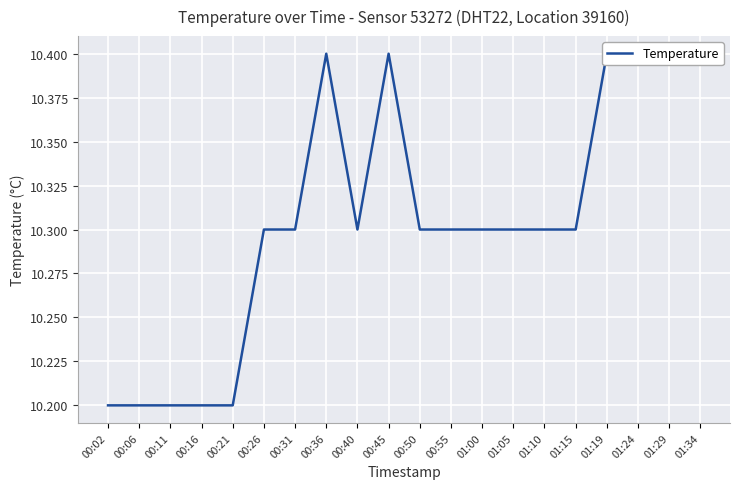

How many interior local valleys (lower than both neighbors) does the data have?

1